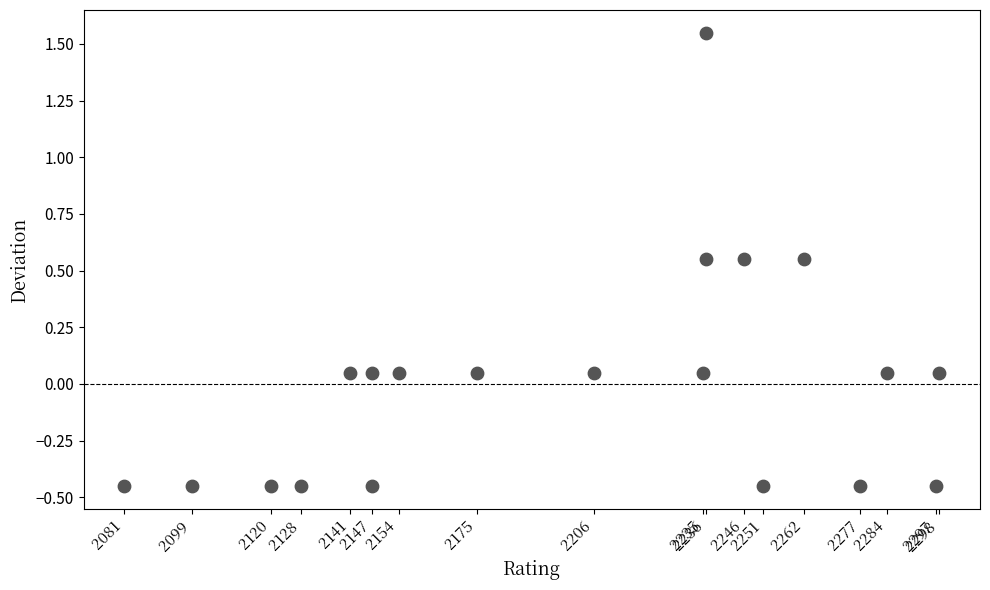

What is the range of Y values (max minus min)?

2.0